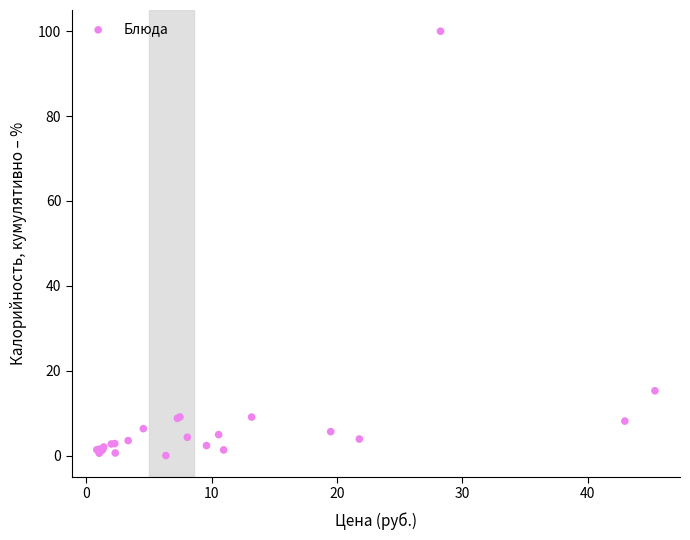

What Y value in the scatter plot is closest to 50?

15.3